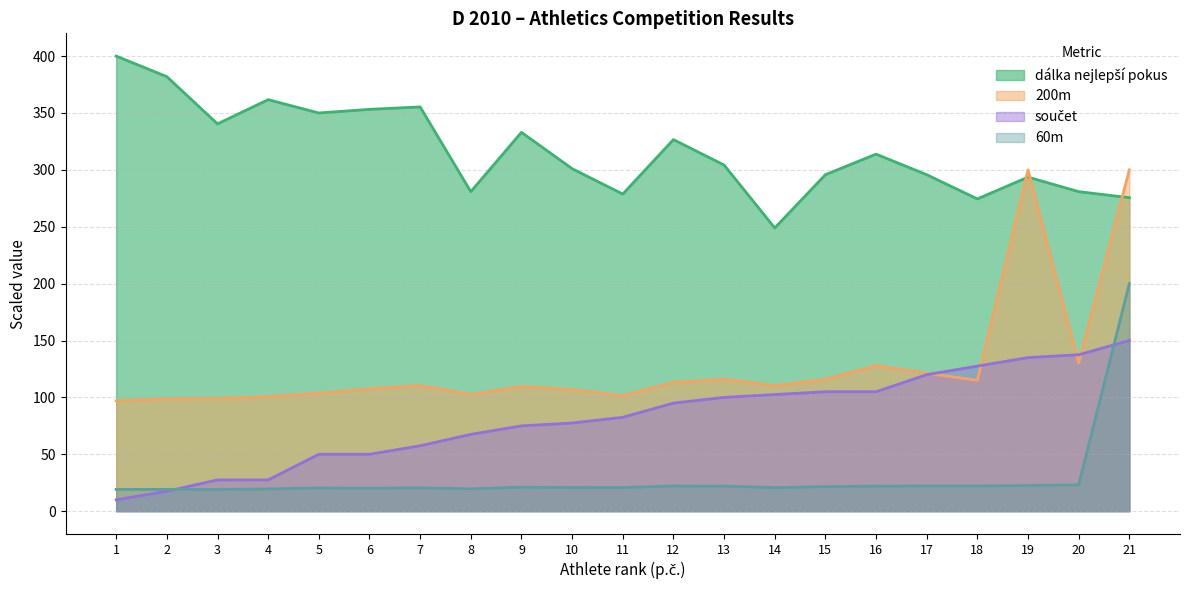

Reading right to left, extract all data points from this chart.

60m: 21=200.0	20=23.1	19=22.6	18=22.1	17=22.2	16=22.0	15=21.6	14=20.7	13=22.0	12=22.1	11=20.8	10=20.8	9=21.1	8=19.7	7=20.5	6=20.2	5=20.4	4=19.5	3=19.0	2=19.2	1=19.1
200m: 21=300.0	20=130.4	19=300.0	18=115.0	17=121.2	16=127.9	15=116.0	14=110.4	13=115.9	12=113.2	11=101.5	10=106.9	9=109.6	8=102.6	7=110.4	6=107.4	5=103.8	4=100.7	3=99.0	2=98.8	1=97.0
dálka nejlepší pokus: 21=275.5	20=280.9	19=293.6	18=274.5	17=295.7	16=313.8	15=295.7	14=248.9	13=304.3	12=326.6	11=278.7	10=301.1	9=333.0	8=280.9	7=355.3	6=353.2	5=350.0	4=361.7	3=340.4	2=381.9	1=400.0
součet: 21=150.0	20=137.5	19=135.0	18=127.5	17=120.0	16=105.0	15=105.0	14=102.5	13=100.0	12=95.0	11=82.5	10=77.5	9=75.0	8=67.5	7=57.5	6=50.0	5=50.0	4=27.5	3=27.5	2=17.5	1=10.0